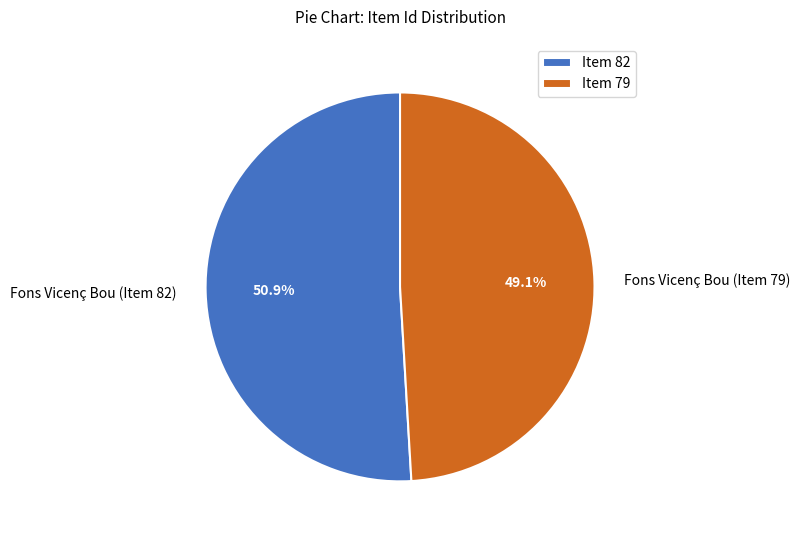

How many segments does this pie chart have?

2